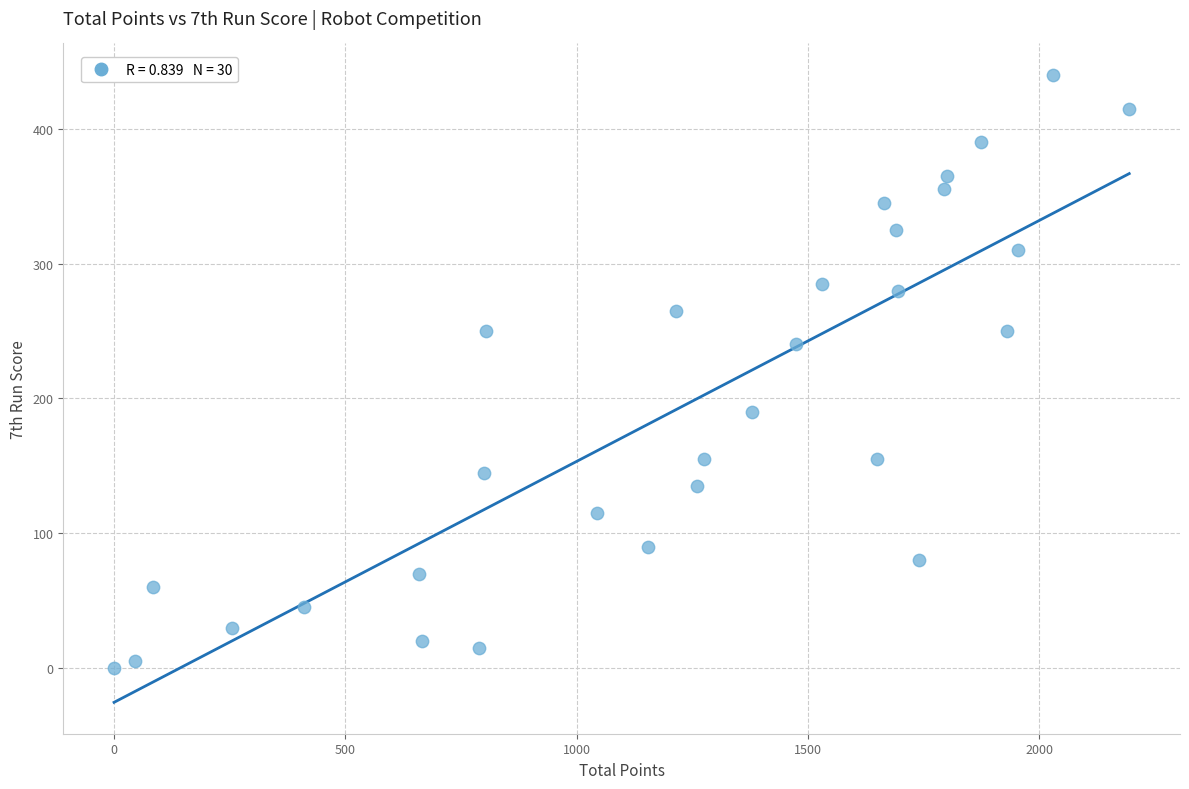

What Y value in the scatter plot is closest to 220?

240